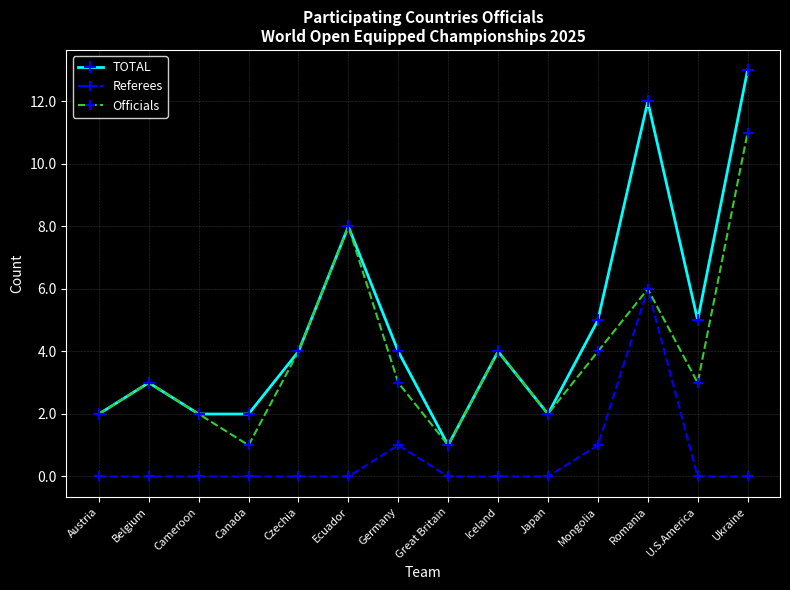

List the series in order of their peak value, highest first.

TOTAL, Officials, Referees